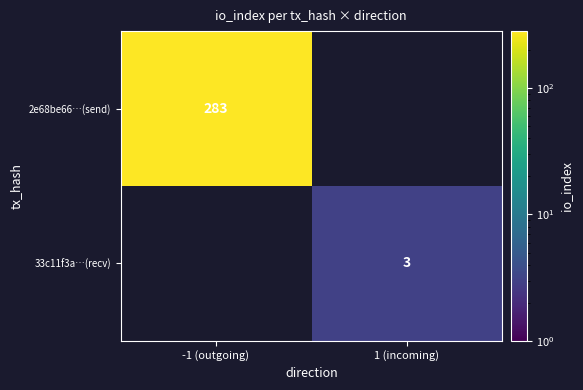

At how many categories does at least one series exceed 147?

1